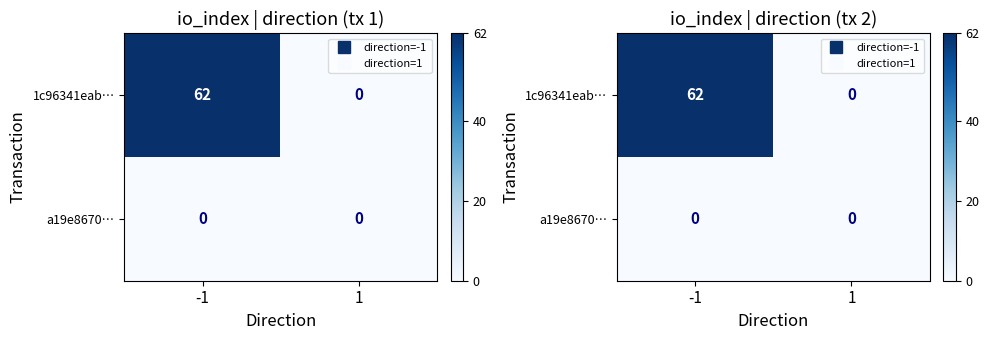

What is the sum of the 1c96341eab… values at 1 and -1?

62